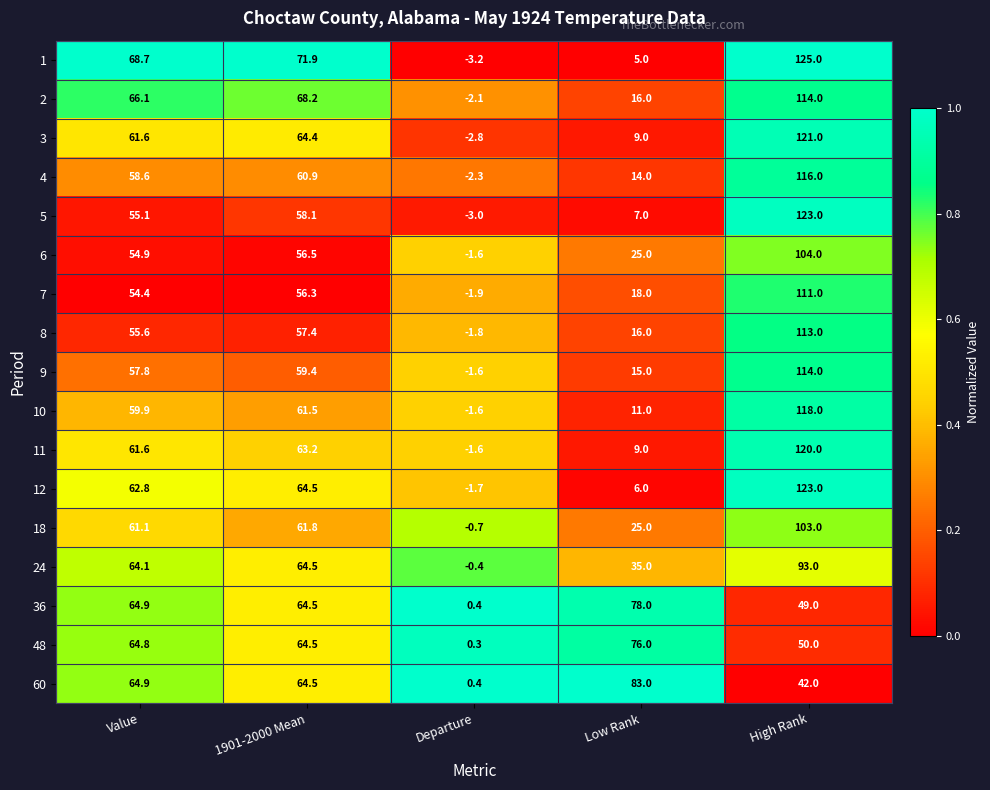

At how many categories does at least one series exceed 0?

5